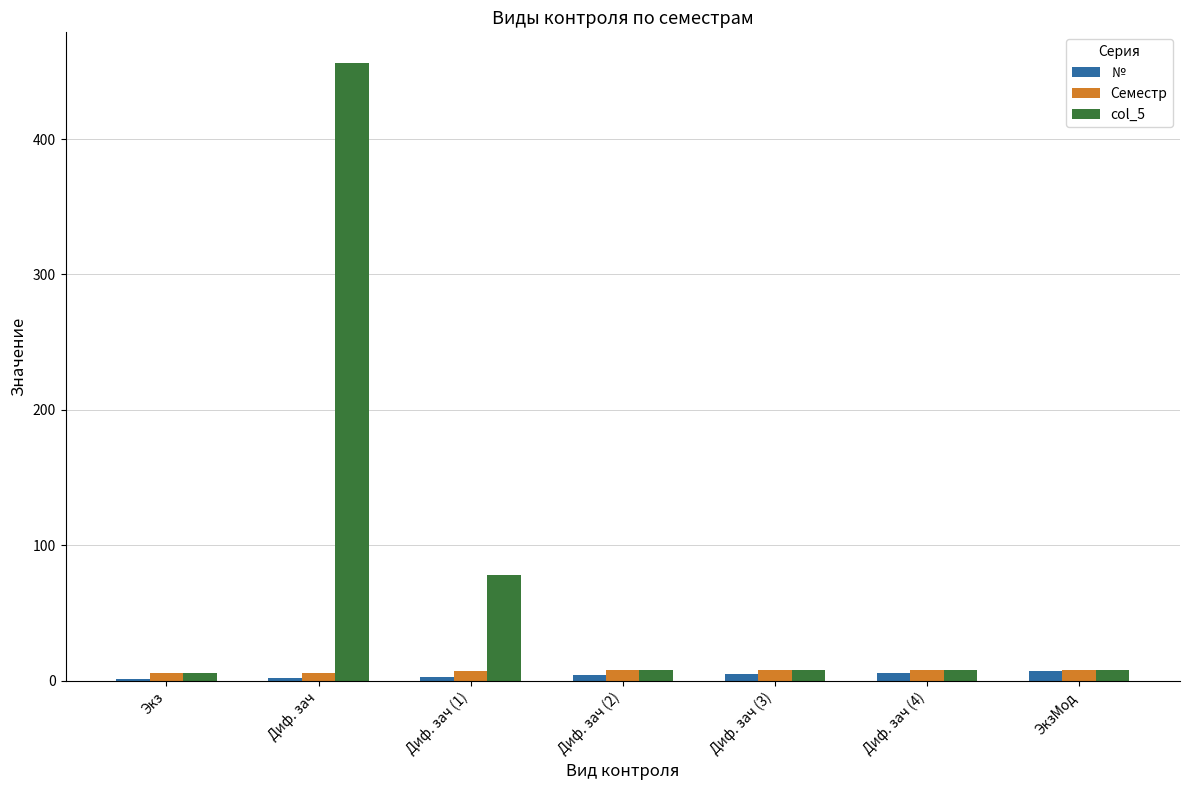

Which series has the largest total across all categories?

col_5